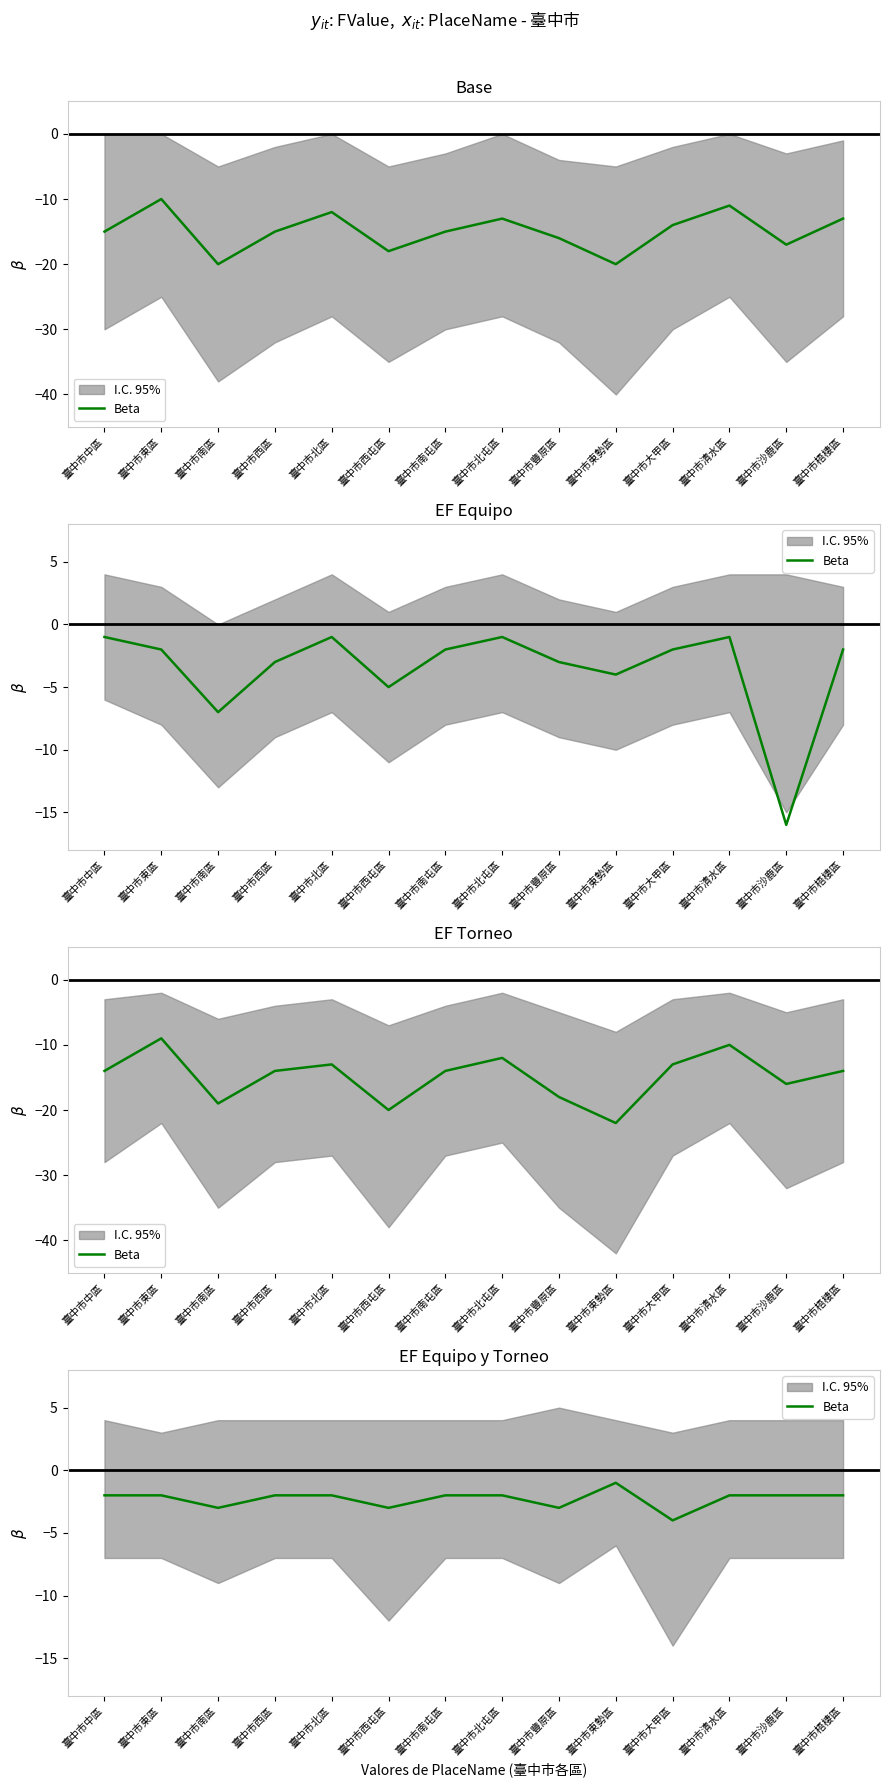

What is the maximum value shown in the chart?

-1